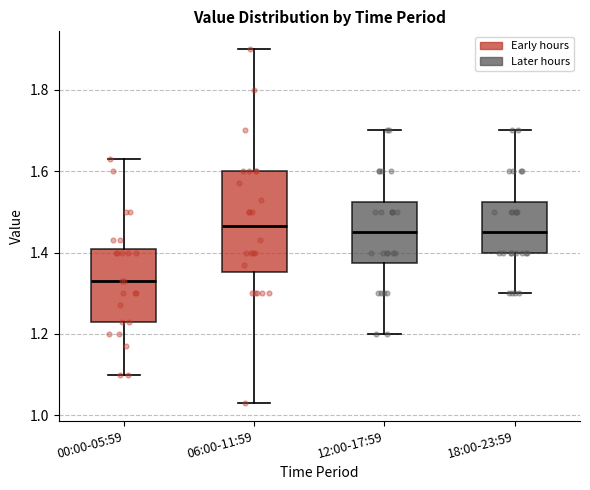

Where does the upper whisker of the box for 12:00-17:59 end on the y-axis? The values are not printed on the chart, so give them approximately, as read against the axis.

1.70